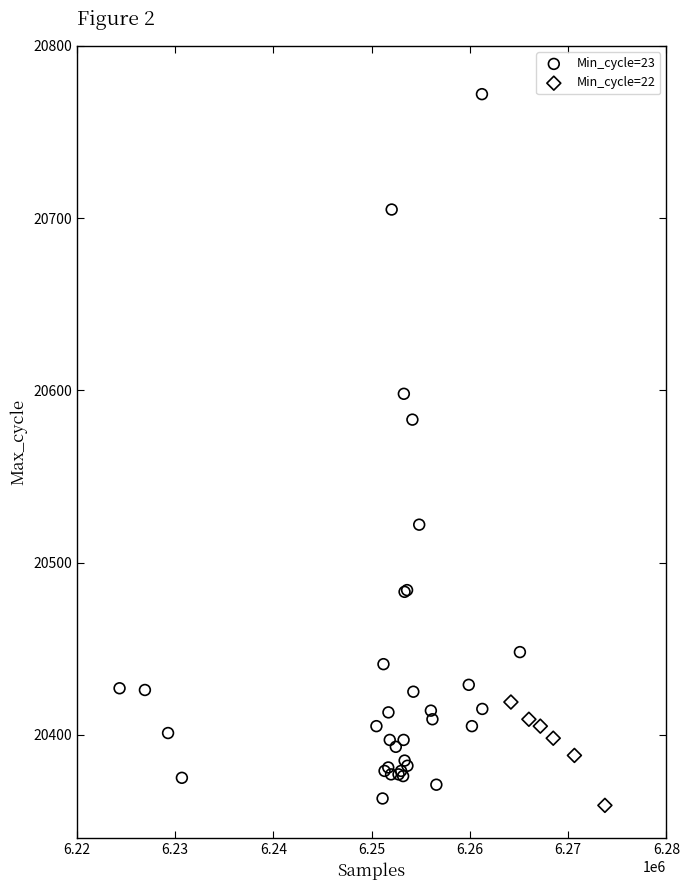

Which series has the widest spread of Y values?

Min_cycle=23